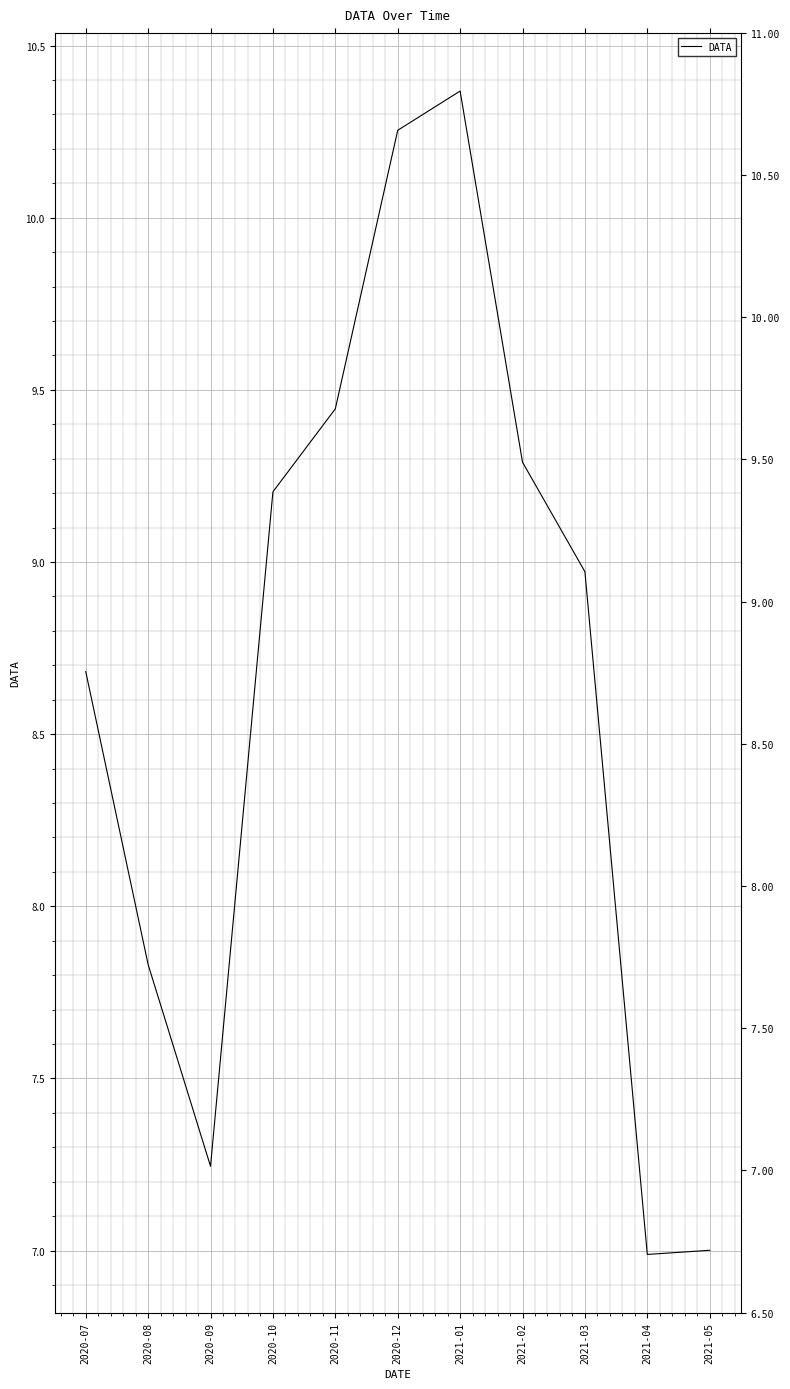

Rank the categories by value from highest to lowest.

2021-01, 2020-12, 2020-11, 2021-02, 2020-10, 2021-03, 2020-07, 2020-08, 2020-09, 2021-05, 2021-04